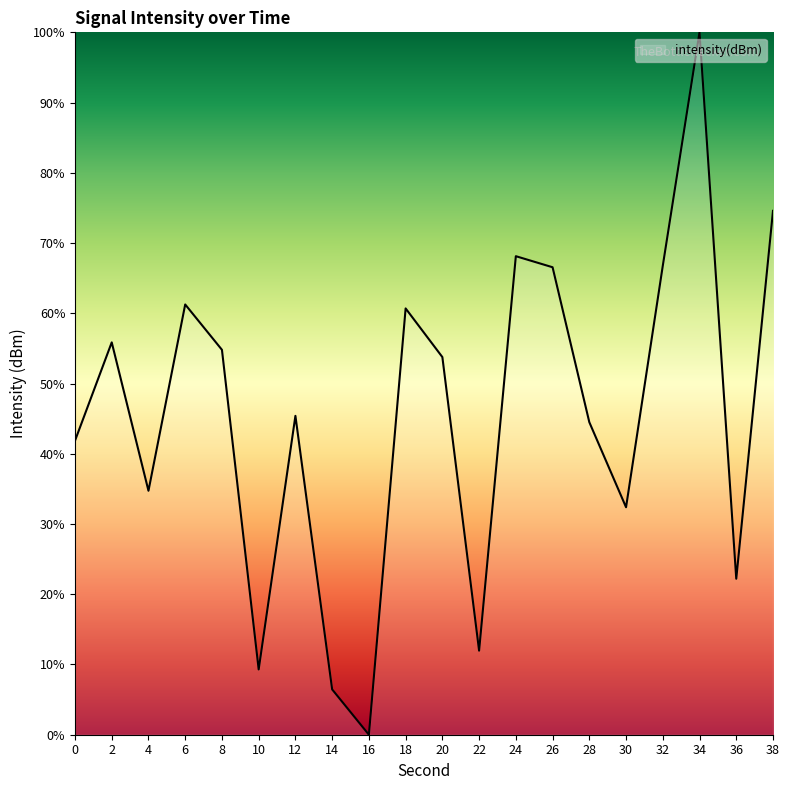

What is the approximate value at 26?

66.6